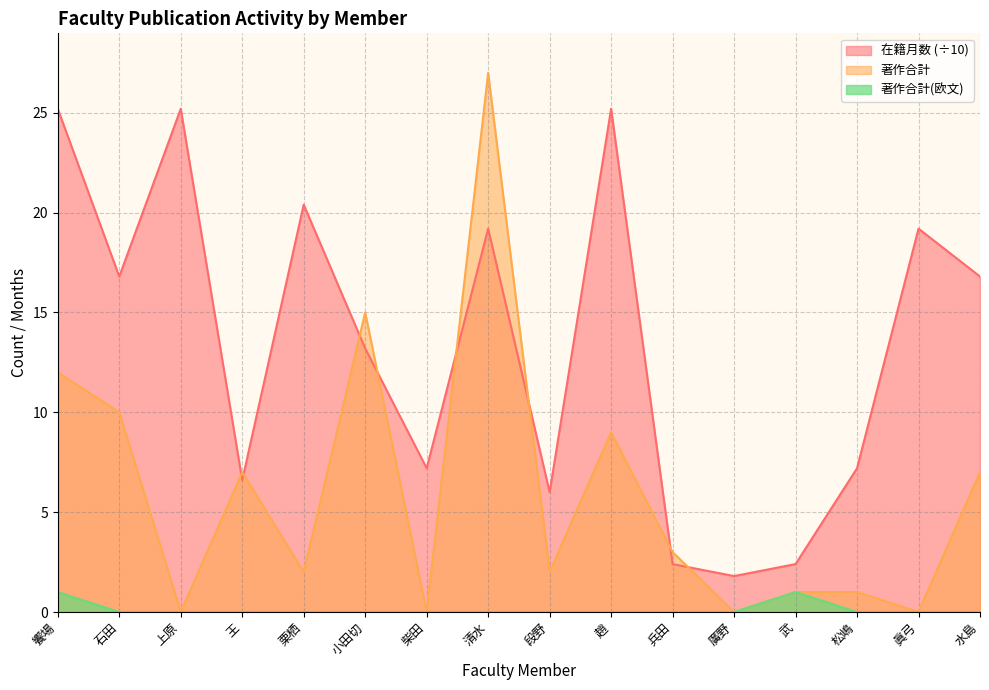

Where does the 著作合計 series first go above 3?

饗場